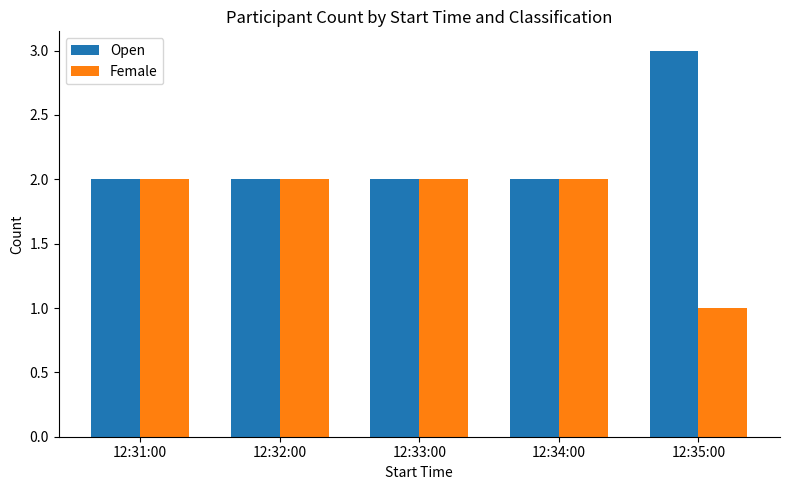

What are all the series names shown in the legend?

Open, Female